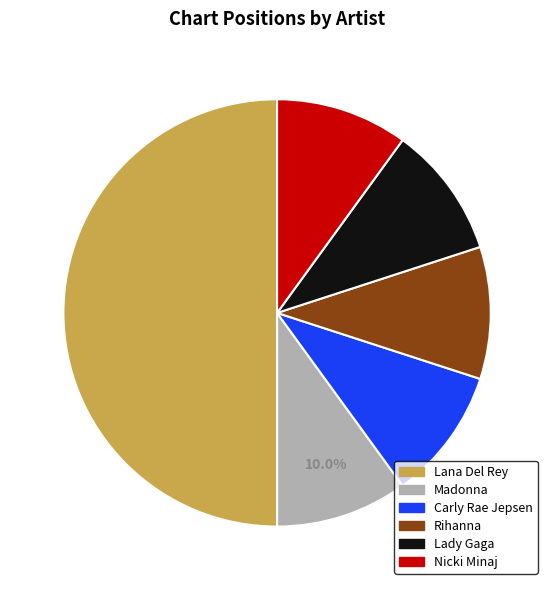

Which category has the biggest portion of the pie?

Lana Del Rey